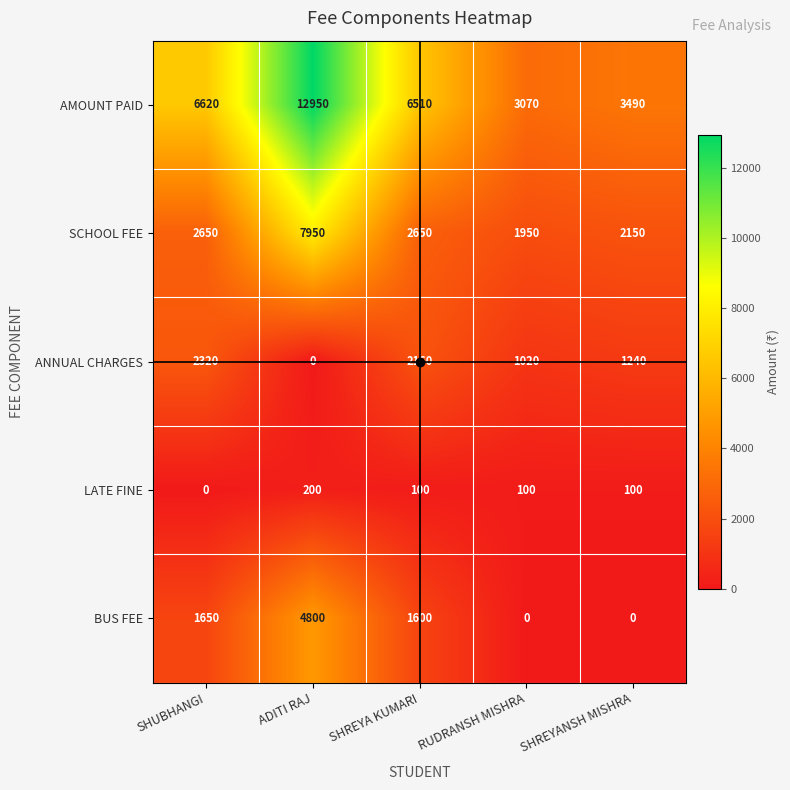

Rank the categories by AMOUNT PAID value from lowest to highest.

RUDRANSH MISHRA, SHREYANSH MISHRA, SHREYA KUMARI, SHUBHANGI, ADITI RAJ